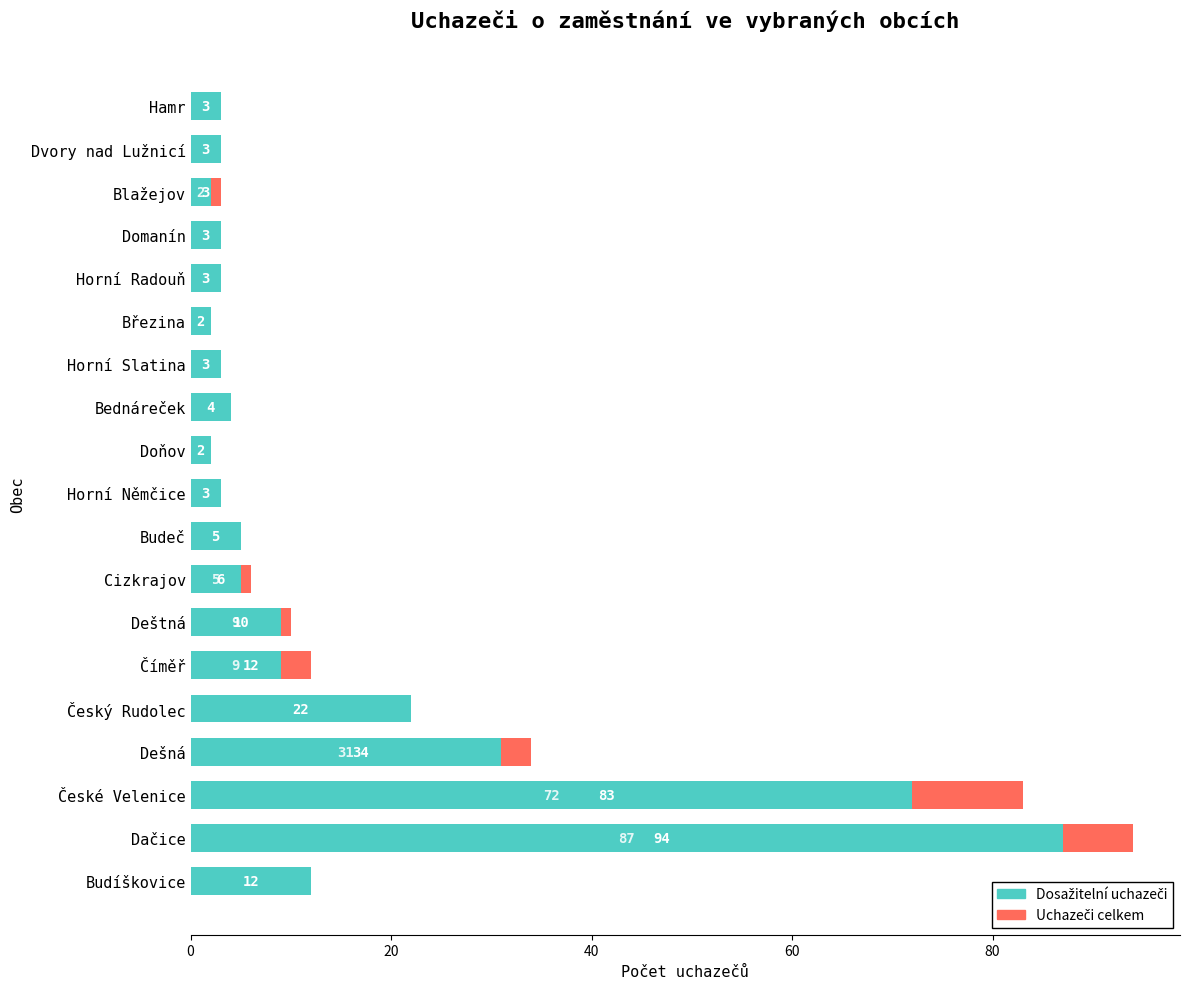

Rank the series by their maximum value, from highest to lowest.

Uchazeči celkem, Dosažitelní uchazeči